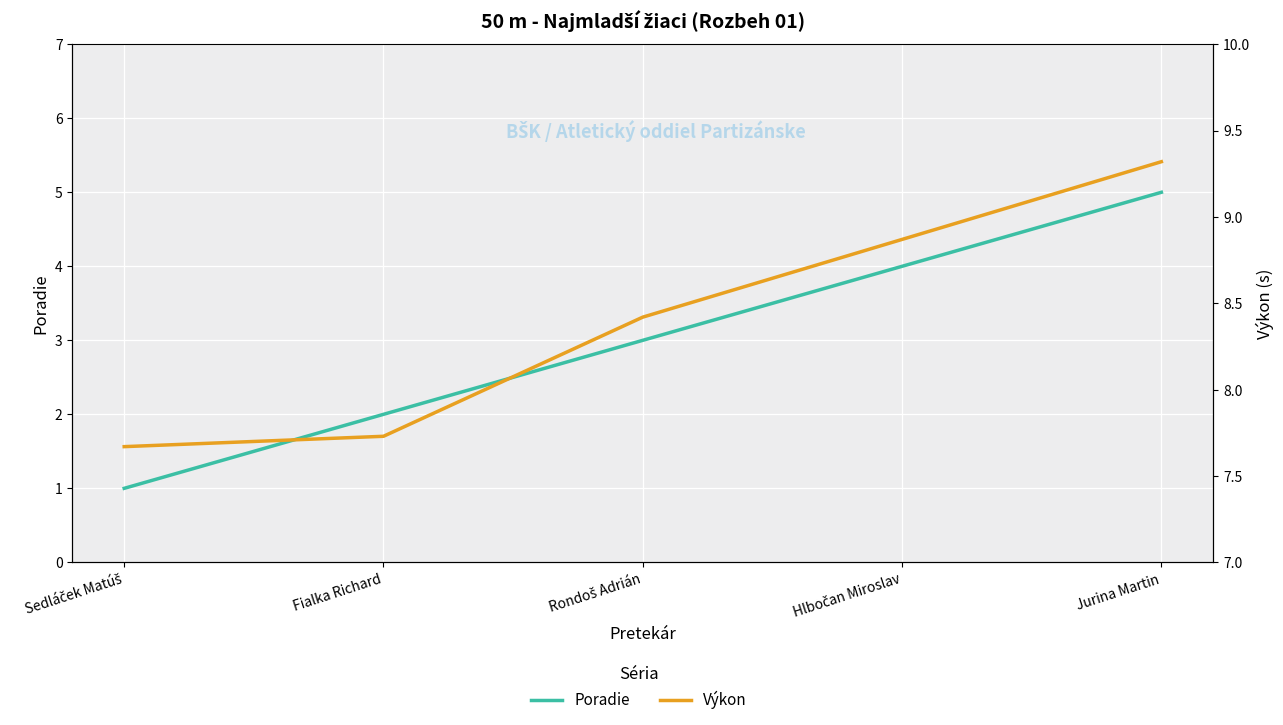

What position from the right is Hlbočan Miroslav?

2